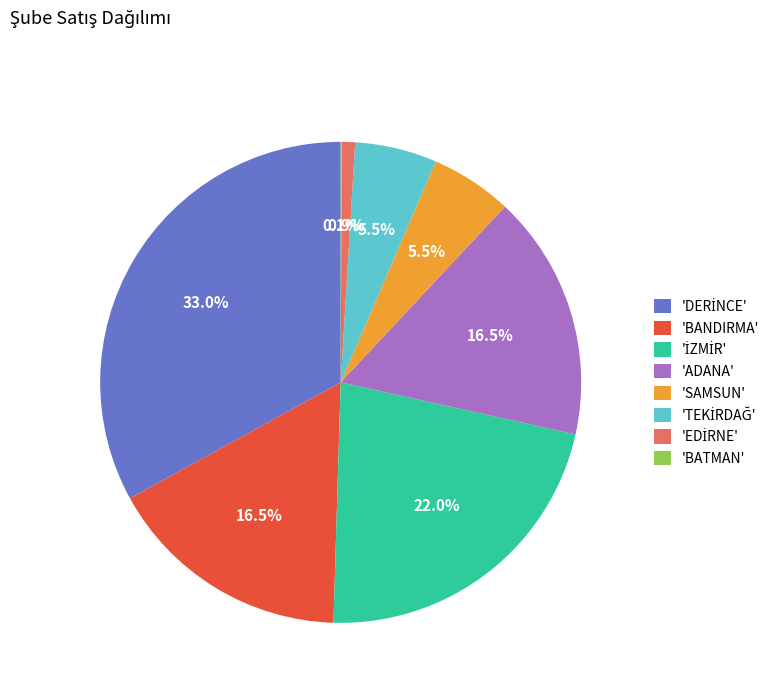

Does 'BANDIRMA' account for over 50% of the chart?

No